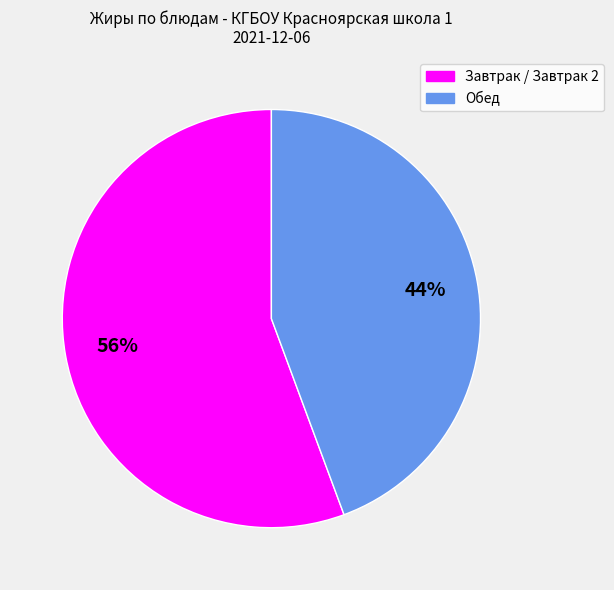

Is there a majority slice in this chart?

Yes